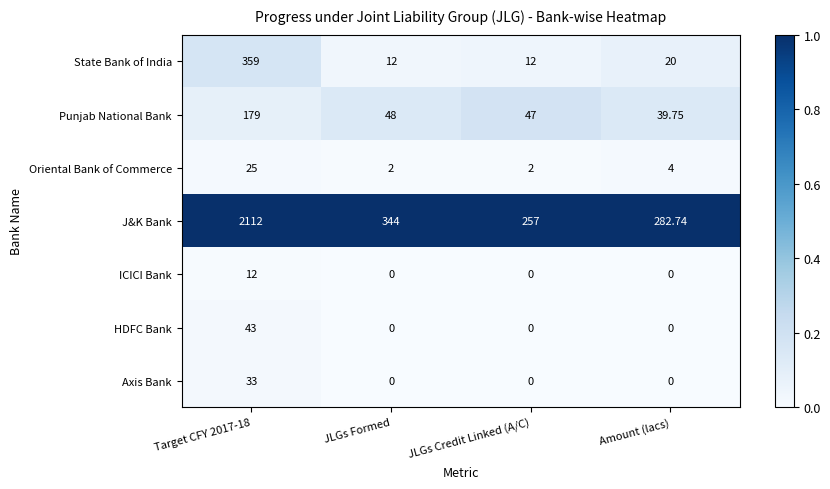

Rank the series at Target CFY 2017-18 from highest to lowest value.

J&K Bank, State Bank of India, Punjab National Bank, HDFC Bank, Axis Bank, Oriental Bank of Commerce, ICICI Bank